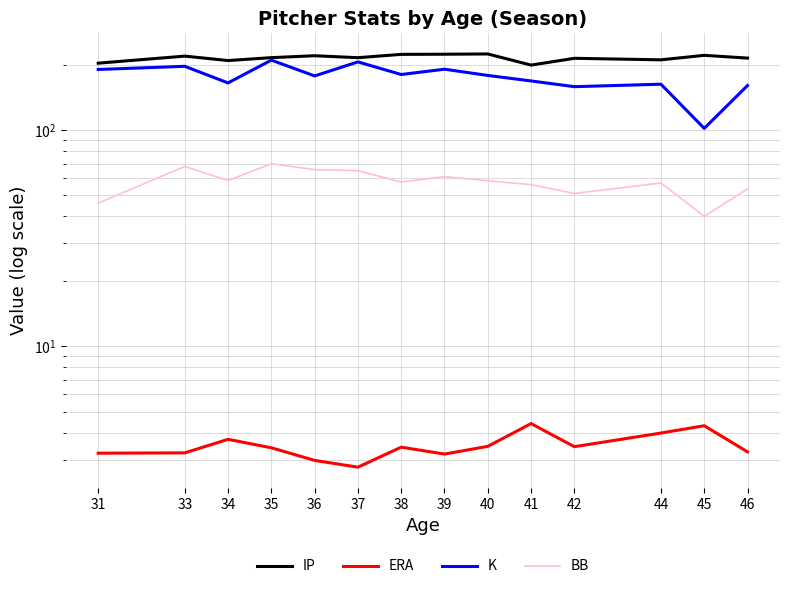

At which category does BB reach its first local valley?

34